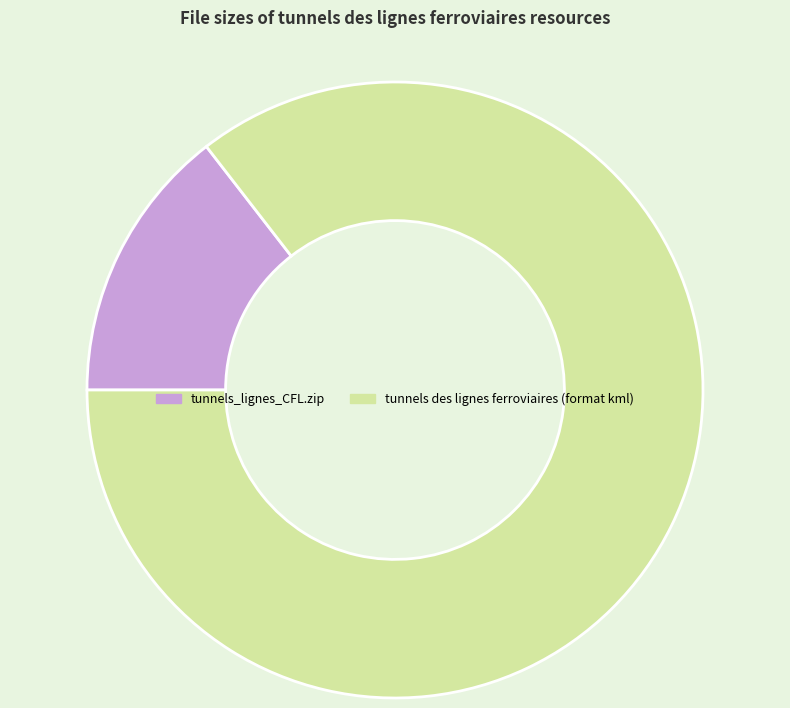

True or false: tunnels_lignes_CFL.zip accounts for 3% of the total.

False